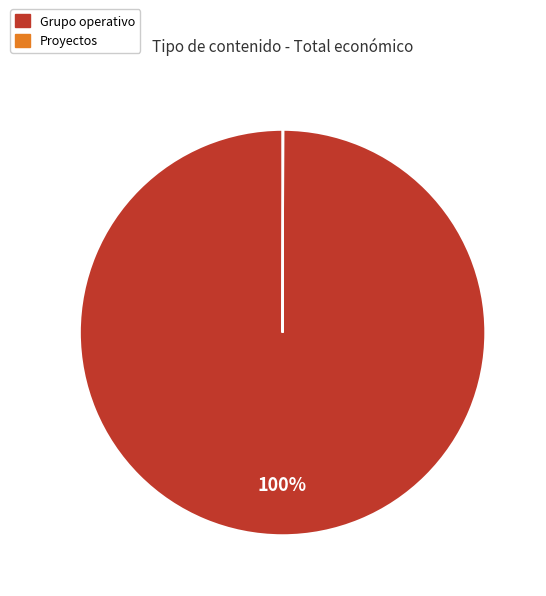

To the nearest percent, what is the average slice percentage?

50%